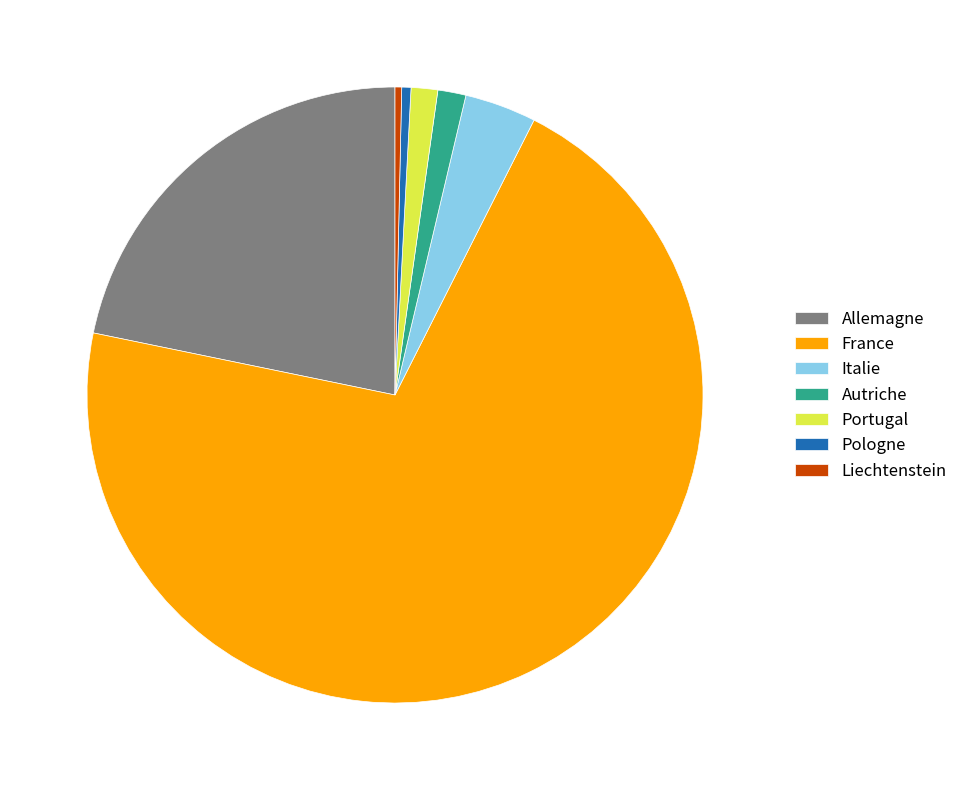

Is the sum of Portugal and France greater than half?

Yes